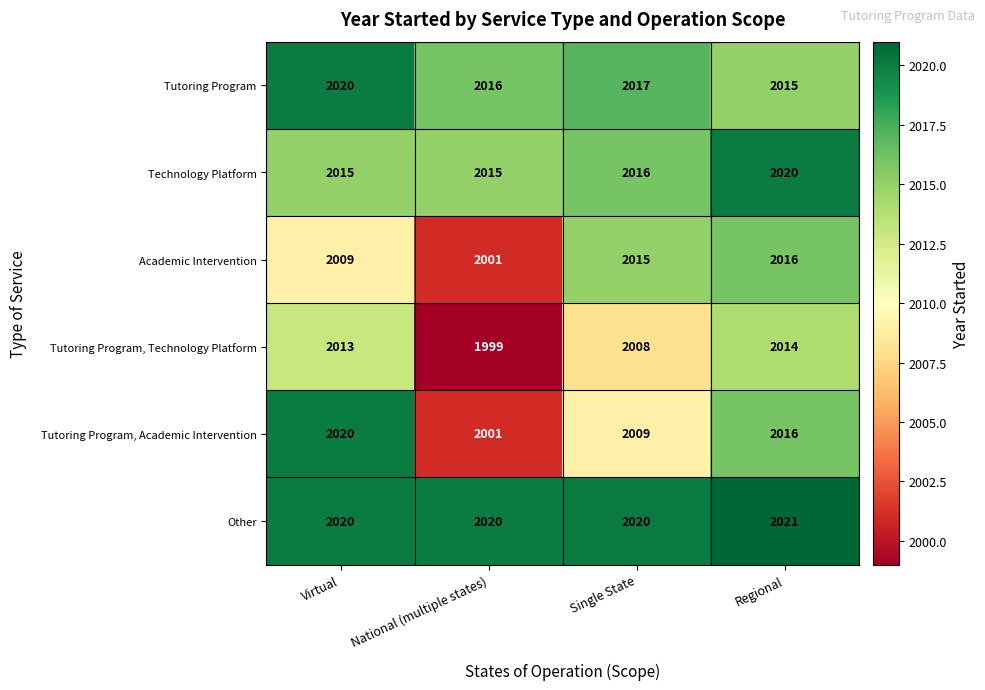

True or false: Tutoring Program has a value of 2015 at Regional.

True